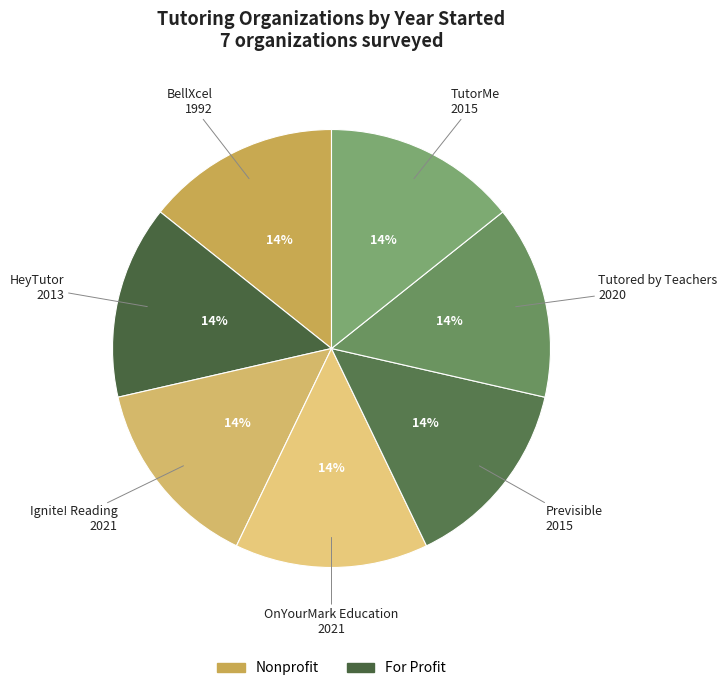

Rank the categories by value from highest to lowest.

Ignite! Reading, OnYourMark Education, Tutored by Teachers, Previsible, TutorMe, HeyTutor, BellXcel